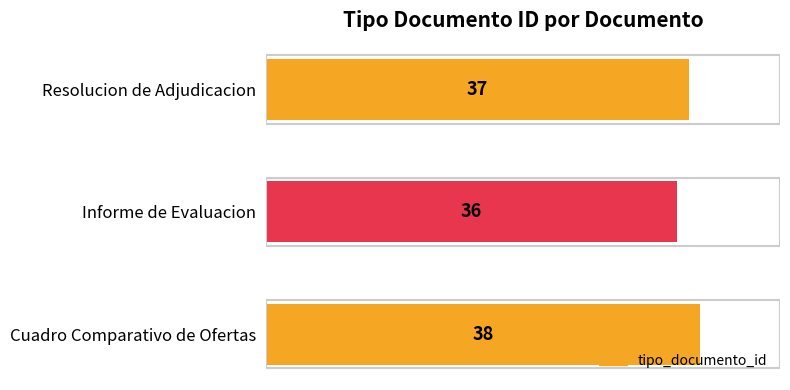

What is the sum of all values?

111